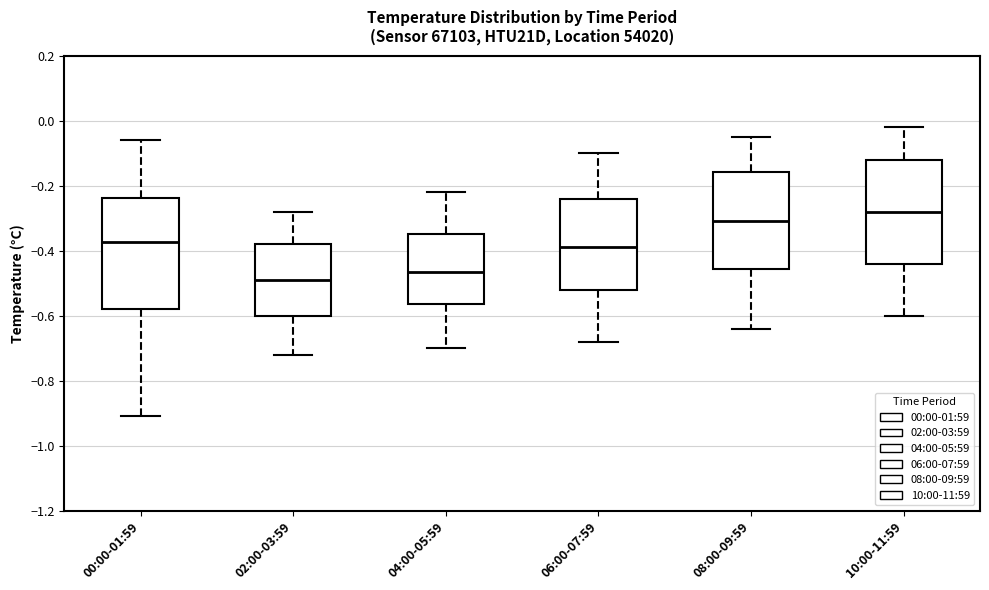

Reading left to right, read every box against the y-axis: the position of its median line, the range the box covers, and the ends of its whiskers. The values are not printed on the chart, so give them approximately, as read against the axis.

00:00-01:59: median -0.38, box -0.58 to -0.24, whiskers -0.90 to -0.06
02:00-03:59: median -0.48, box -0.60 to -0.38, whiskers -0.72 to -0.28
04:00-05:59: median -0.46, box -0.56 to -0.34, whiskers -0.70 to -0.22
06:00-07:59: median -0.38, box -0.52 to -0.24, whiskers -0.68 to -0.10
08:00-09:59: median -0.30, box -0.46 to -0.16, whiskers -0.64 to -0.04
10:00-11:59: median -0.28, box -0.44 to -0.12, whiskers -0.60 to -0.02